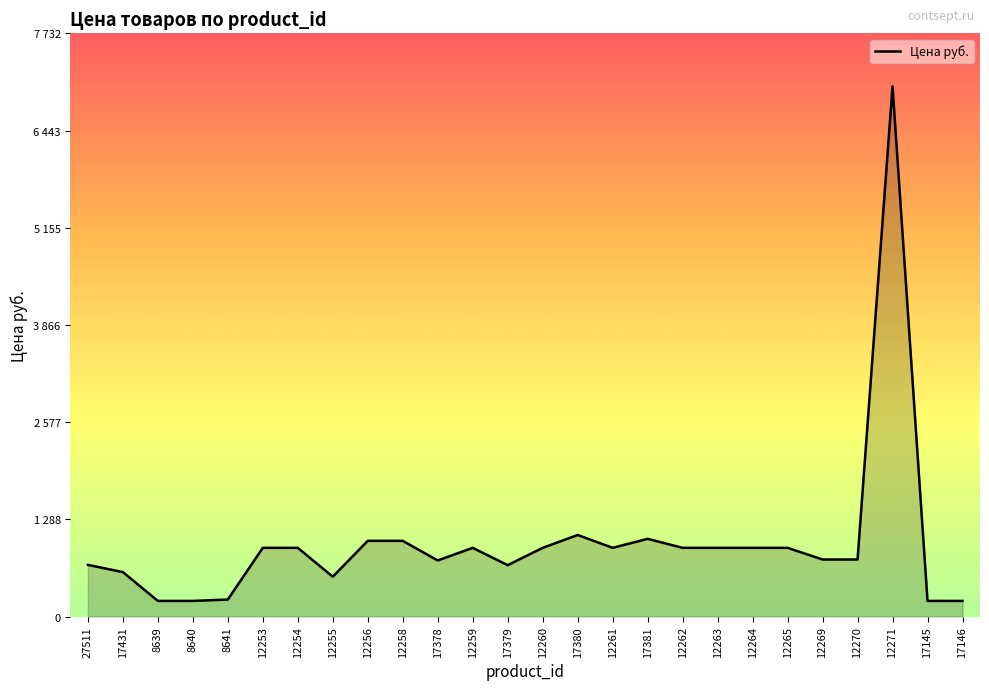

Reading right to left, extract all data points from this chart.

17146=208.0	17145=208.0	12271=7029.7	12270=757.0	12269=757.0	12265=911.5	12264=911.5	12263=911.5	12262=911.5	17381=1031.0	12261=911.5	17380=1082.0	12260=911.5	17379=682.0	12259=911.5	17378=744.0	12258=1004.2	12256=1004.2	12255=529.0	12254=911.5	12253=911.5	8641=226.0	8640=208.0	8639=208.0	17431=590.0	27511=686.0